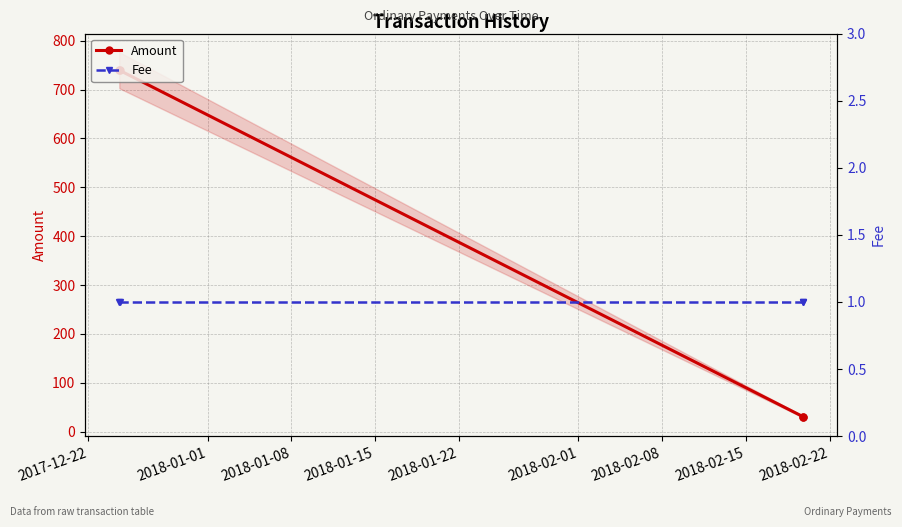

True or false: Amount has more than 1 points higher than both neighbors.

False